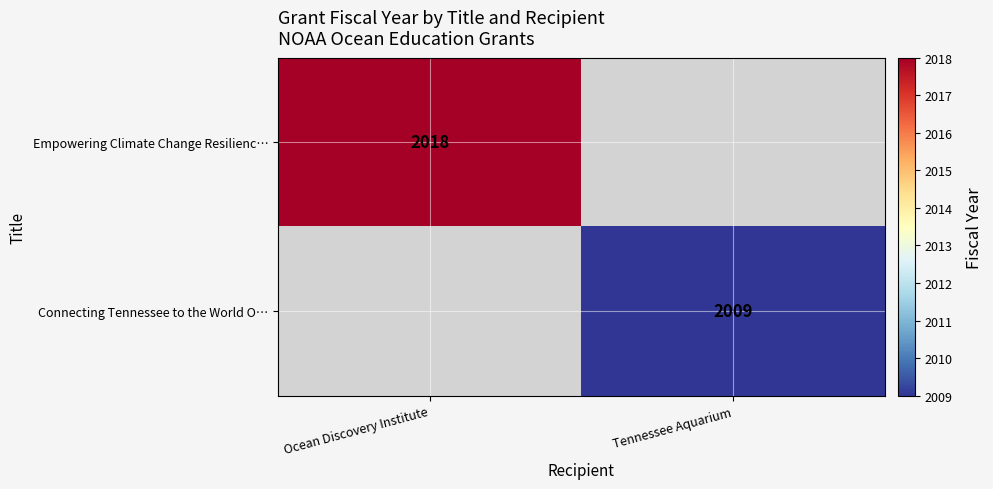

Is it true that Connecting Tennessee to the World O… equals 2009 at Tennessee Aquarium?

True